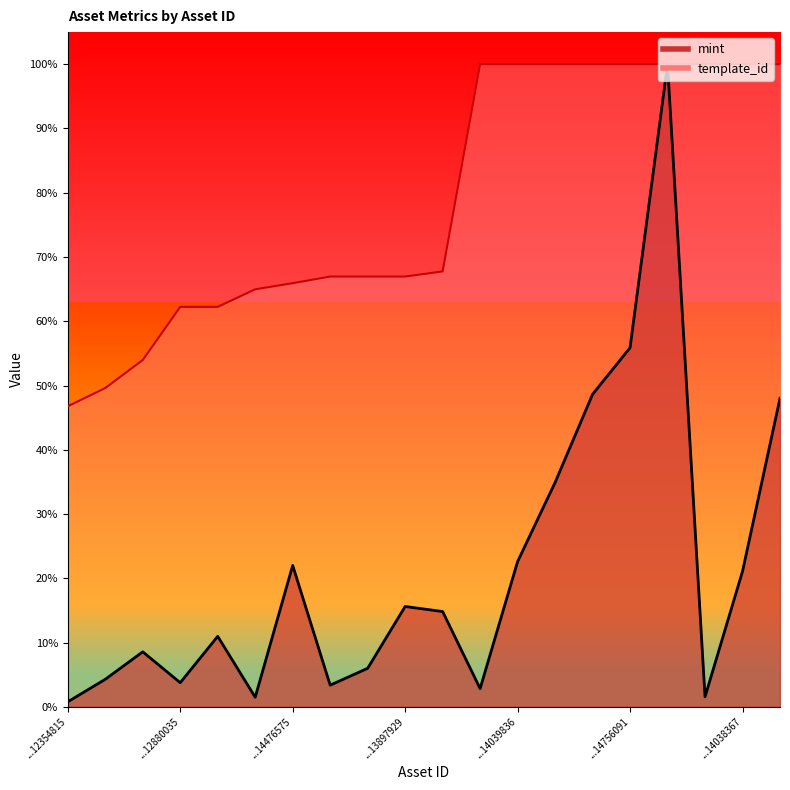

Rank the categories by mint value from lowest to highest.

1099512354815, 1099512997362, 1099513564383, 1099513564121, 1099513049162, 1099512880035, 1099512428643, 1099513273476, 1099512567355, 1099512951123, 1099513582207, 1099513897929, 1099514038367, 1099514476575, 1099514039836, 1099514041347, 1099514044271, 1099514481677, 1099514756091, 1099564085783